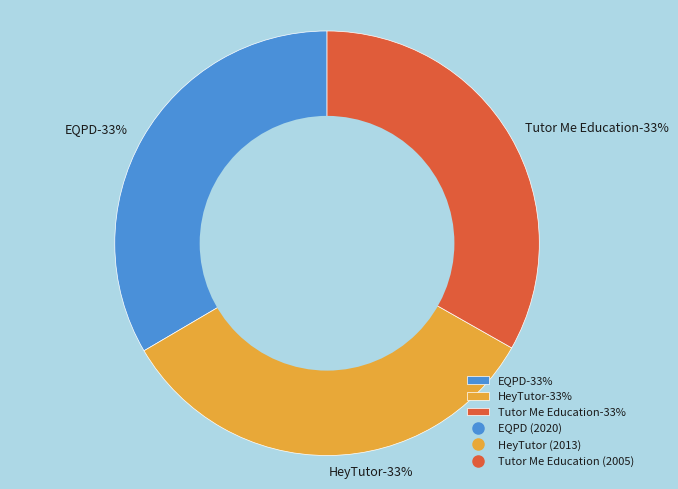

Does any single category account for the majority?

No